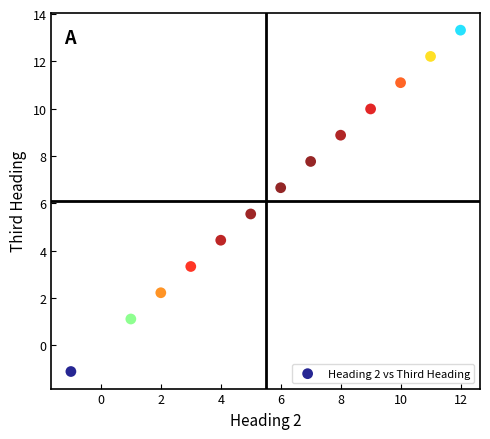

What is the range of Y values (max minus min)?

14.4